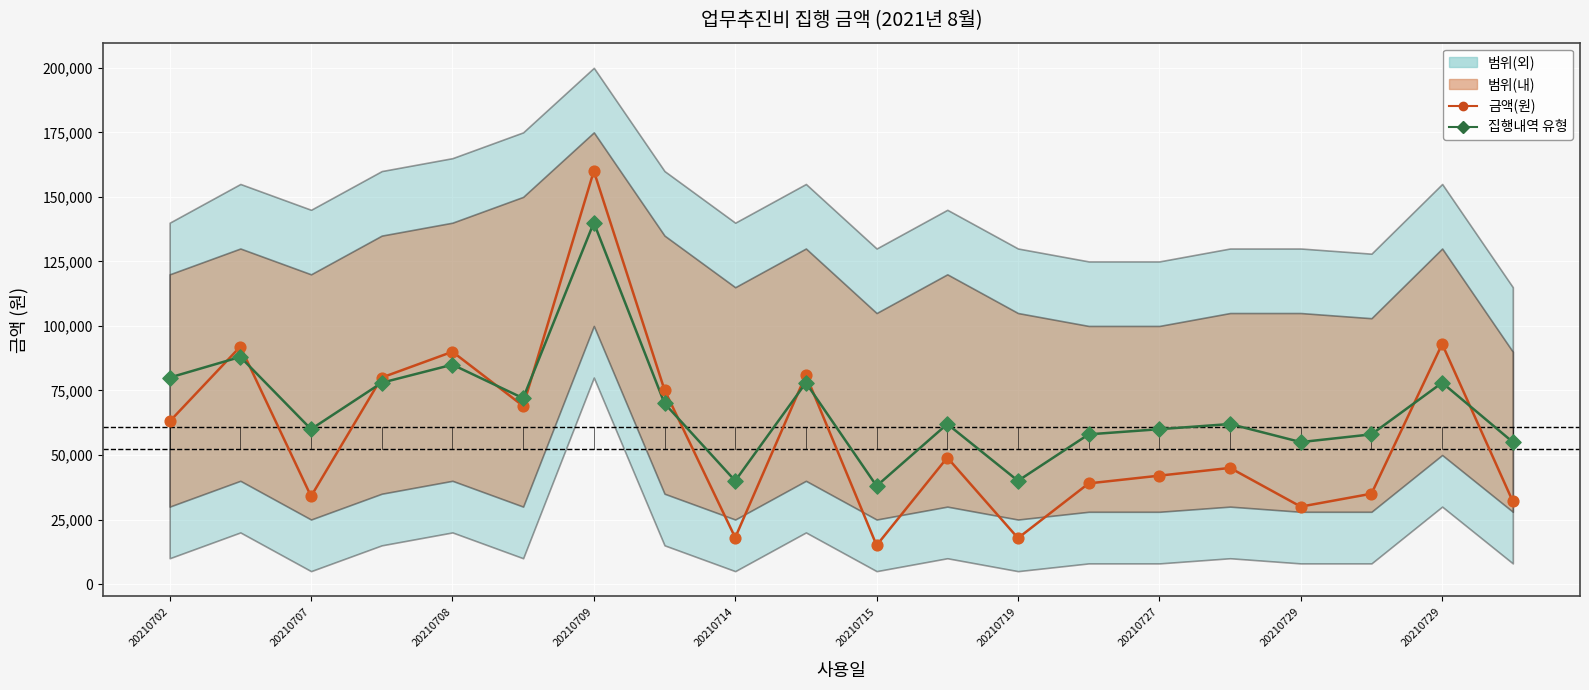

Is the value of 금액(원) at 14 greater than the value of 집행내역 유형 at 13?

No